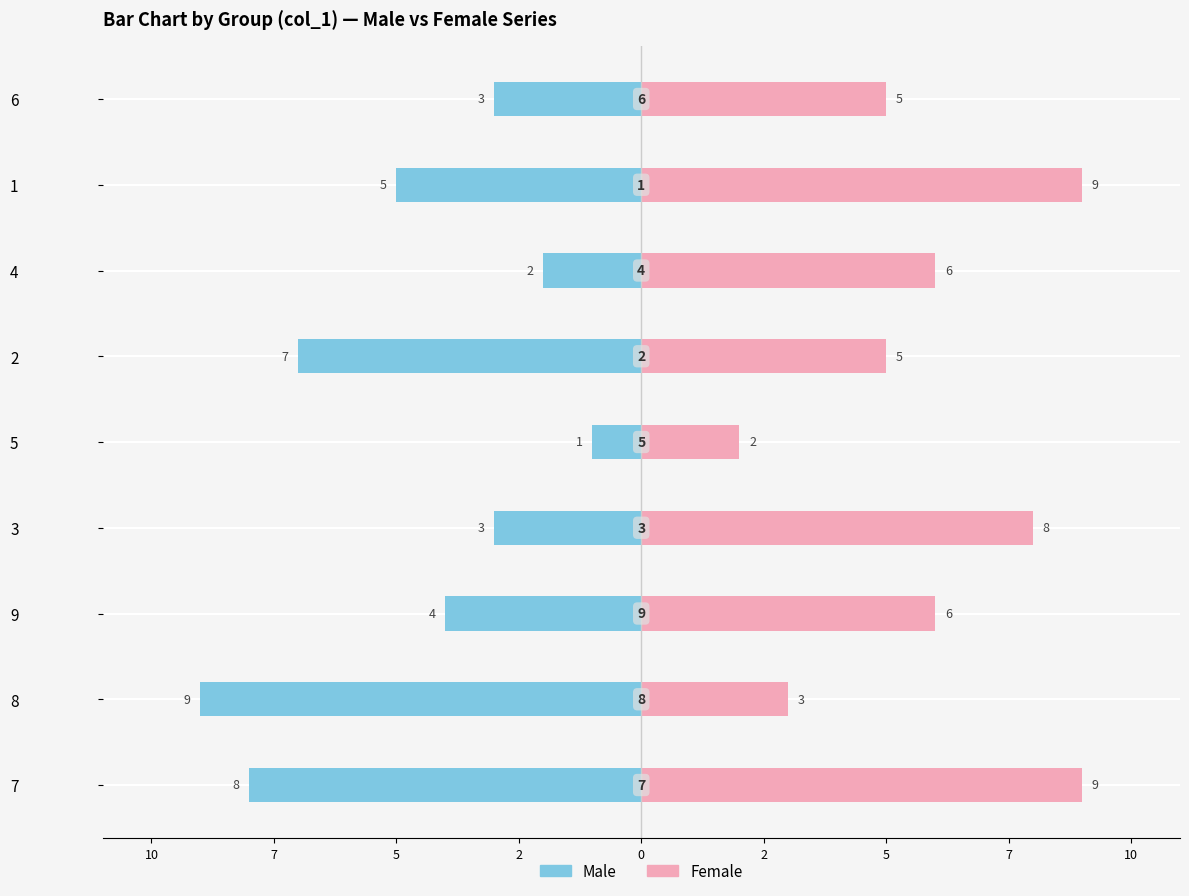

What is the value of the Male bar at the 6th from the left?

-7